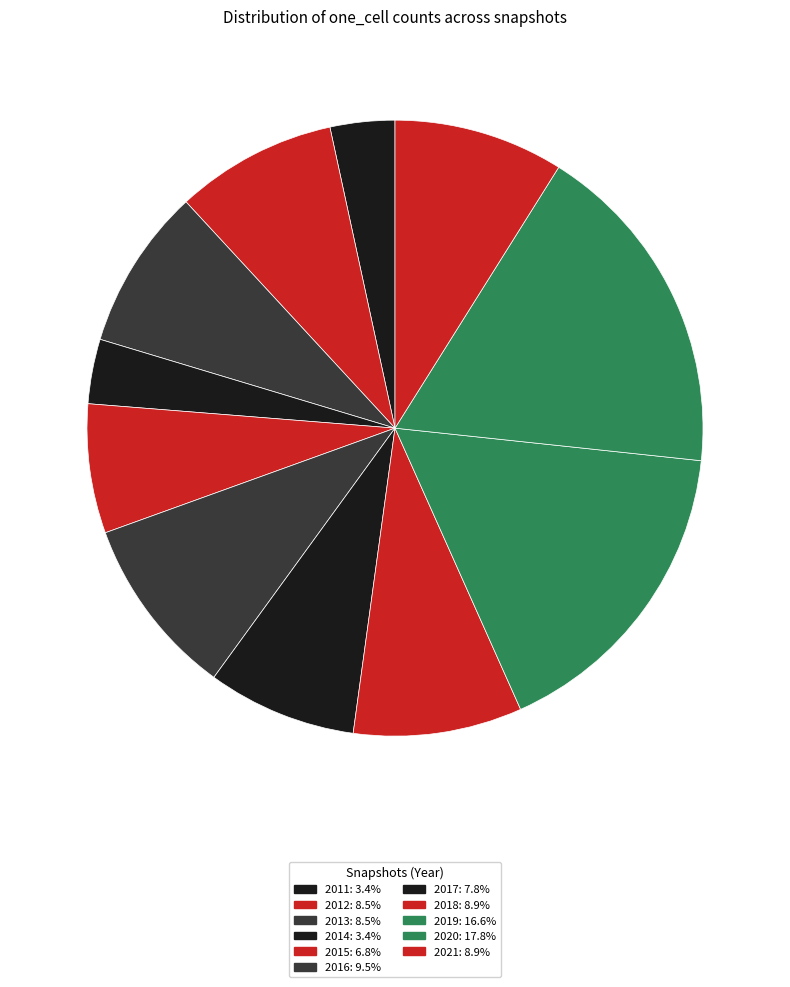

How many slices are in this pie chart?

11